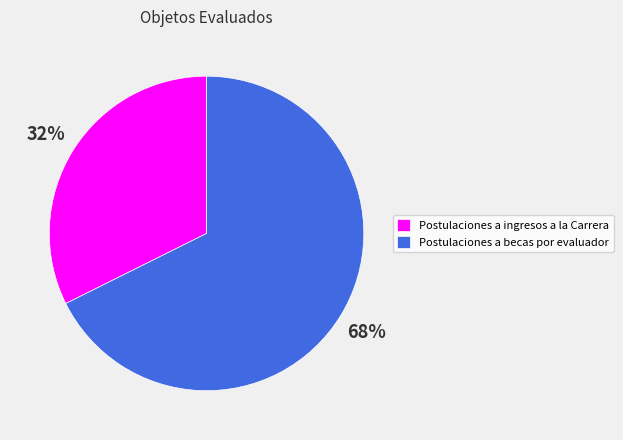

How many segments does this pie chart have?

2